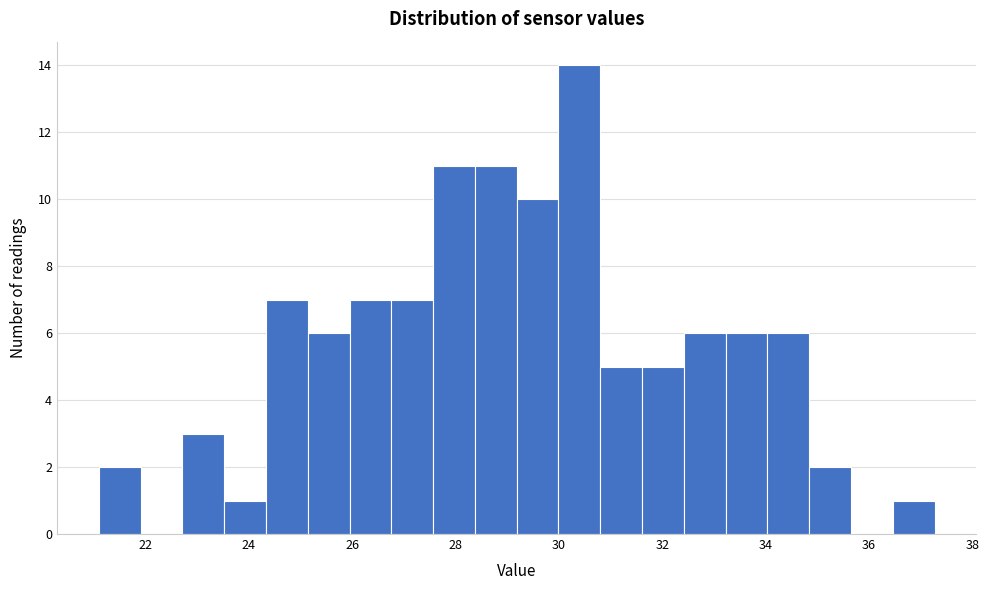

Over which range of the x-axis is the bar tallest?

30.0 to 30.8